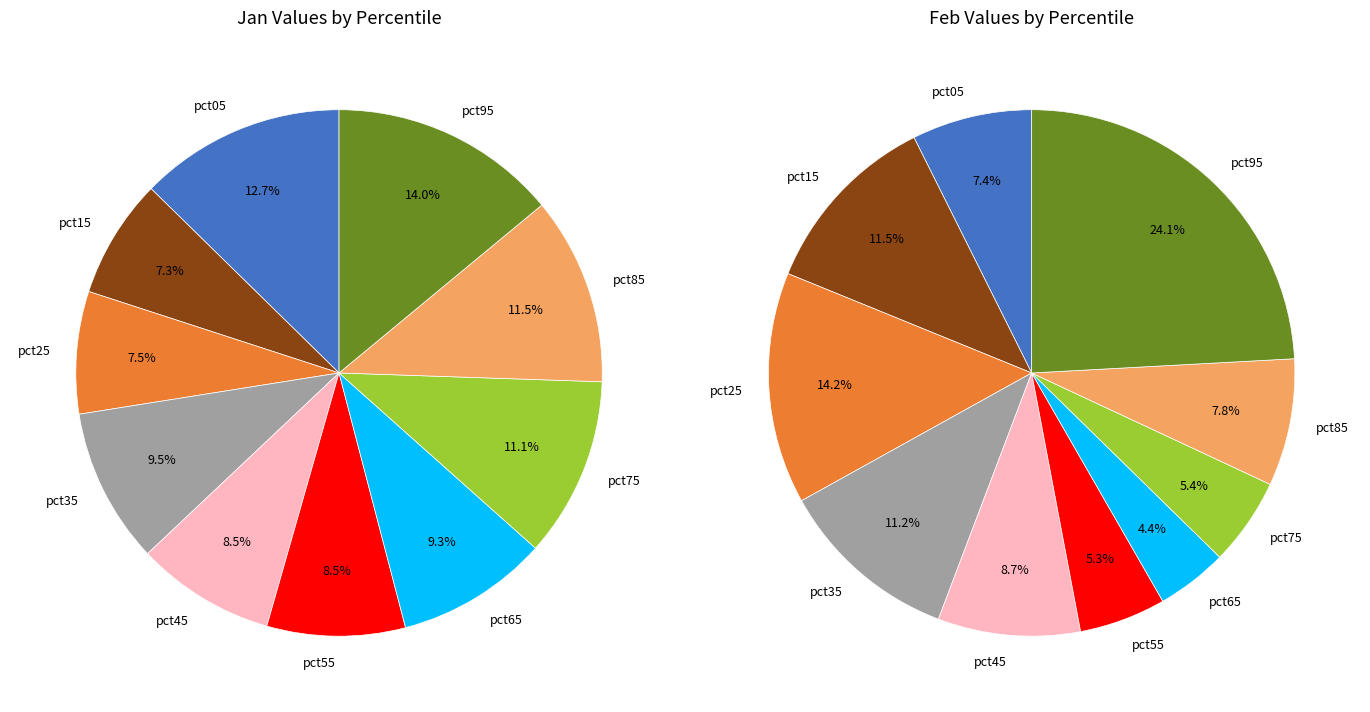

To the nearest percent, what percentage of the pie is 2?

14%